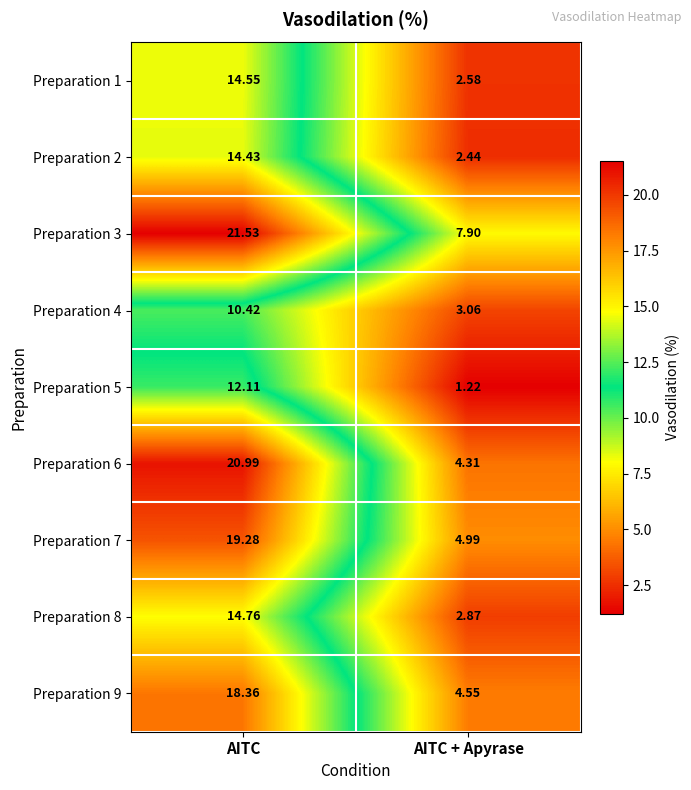

List the labels in order of Preparation 6 value, smallest first.

AITC + Apyrase, AITC